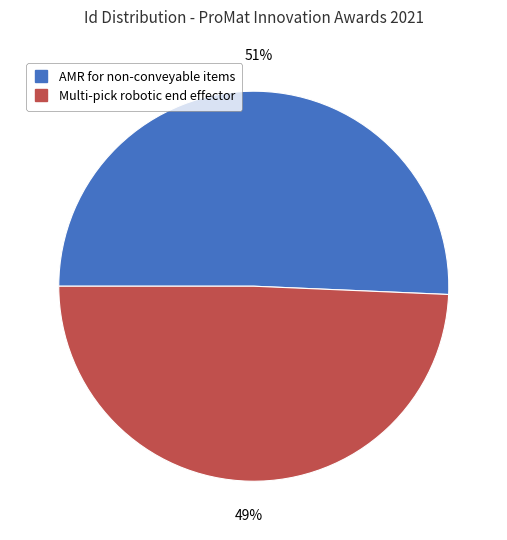

True or false: Multi-pick robotic end effector accounts for 39% of the total.

False